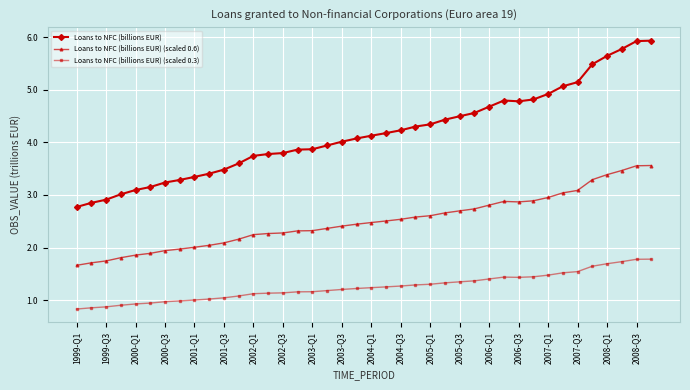

What is the greatest value displayed?

5.9